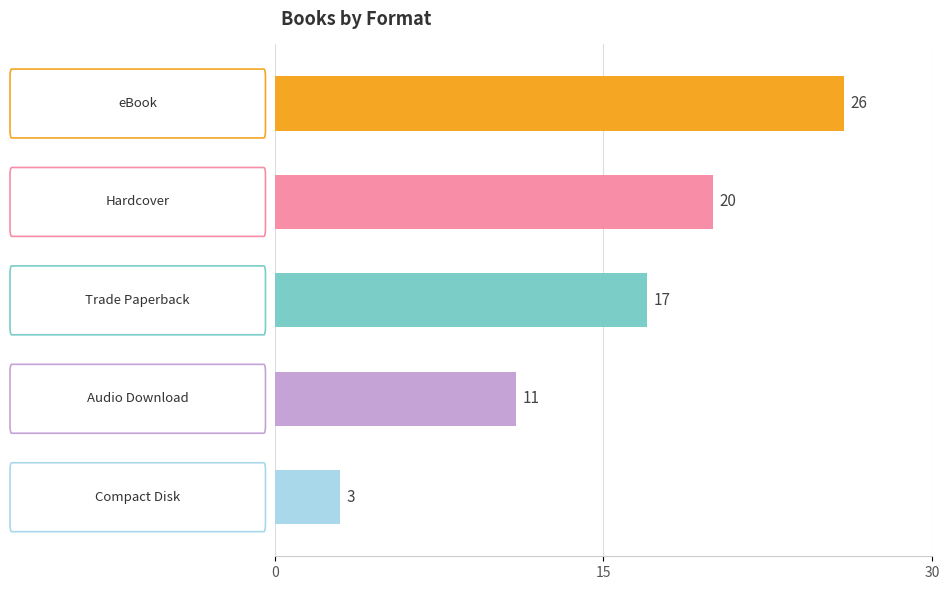

What is the difference between the maximum and minimum values?

23